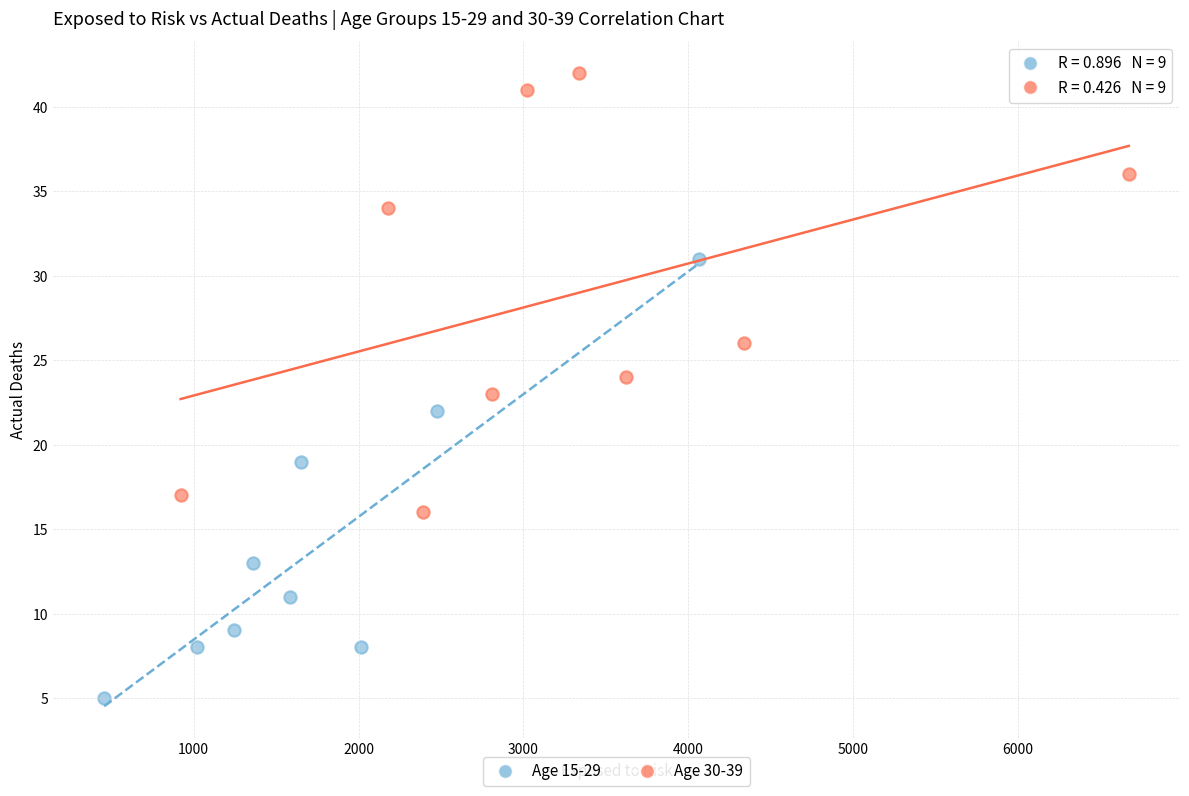

Which series reaches the maximum Y coordinate?

Age 30-39